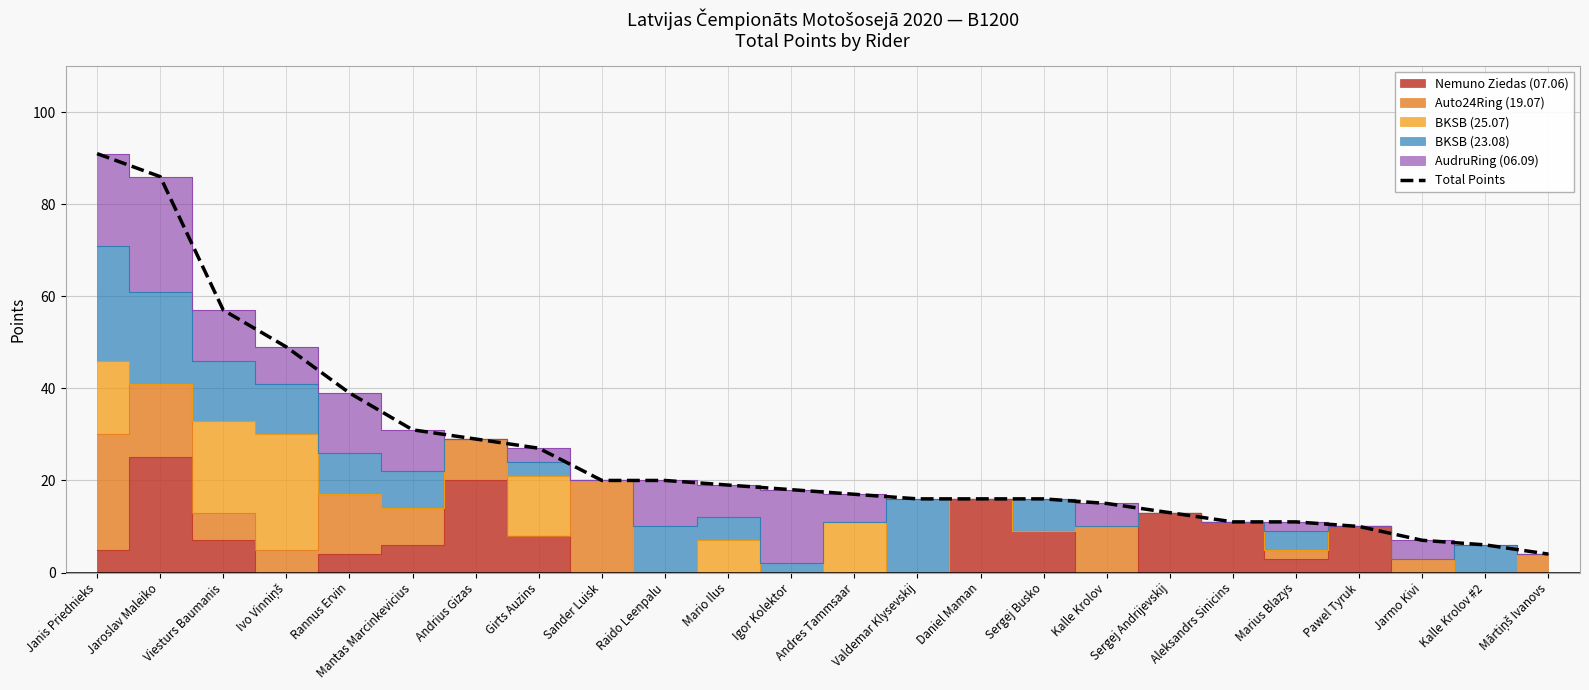

What is the maximum value shown in the chart?

91